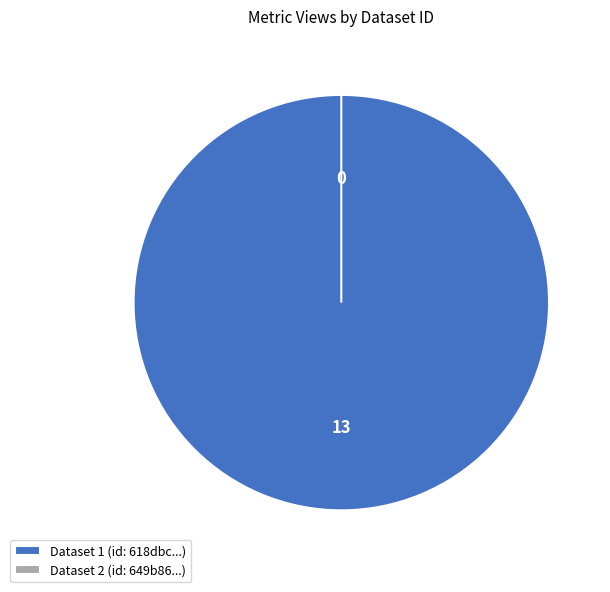

Which category has the smallest portion of the pie?

649b8615078190f8a0e77199